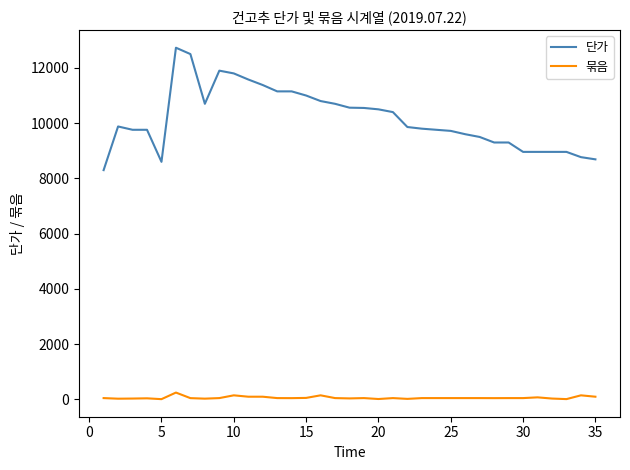

How many categories are shown in the chart?

35